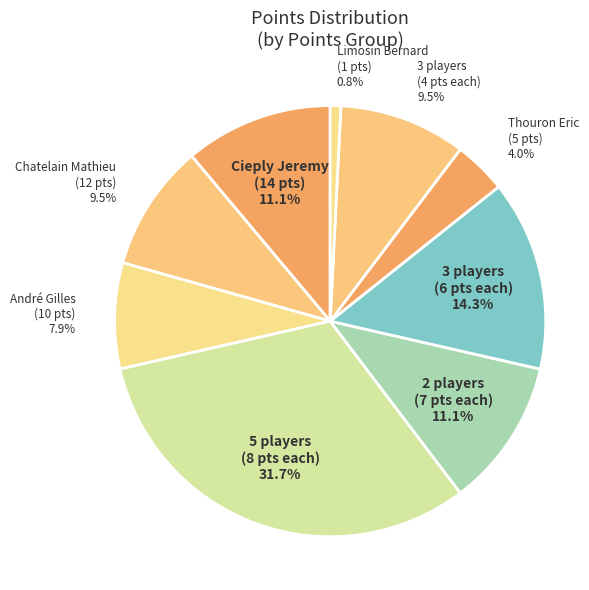

Between 3 players (4 pts each) and 3 players (6 pts each), which is larger?

3 players (6 pts each)